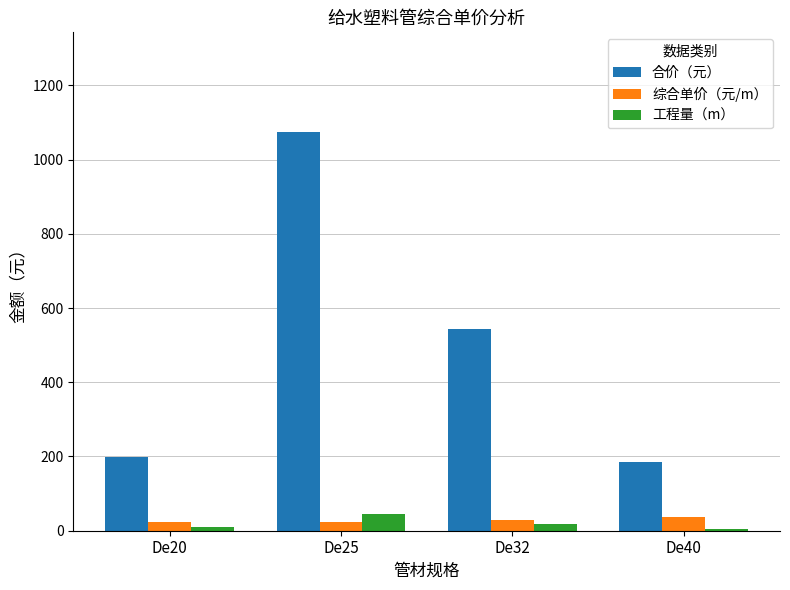

What is the difference between the highest and lowest values at De32?

525.7